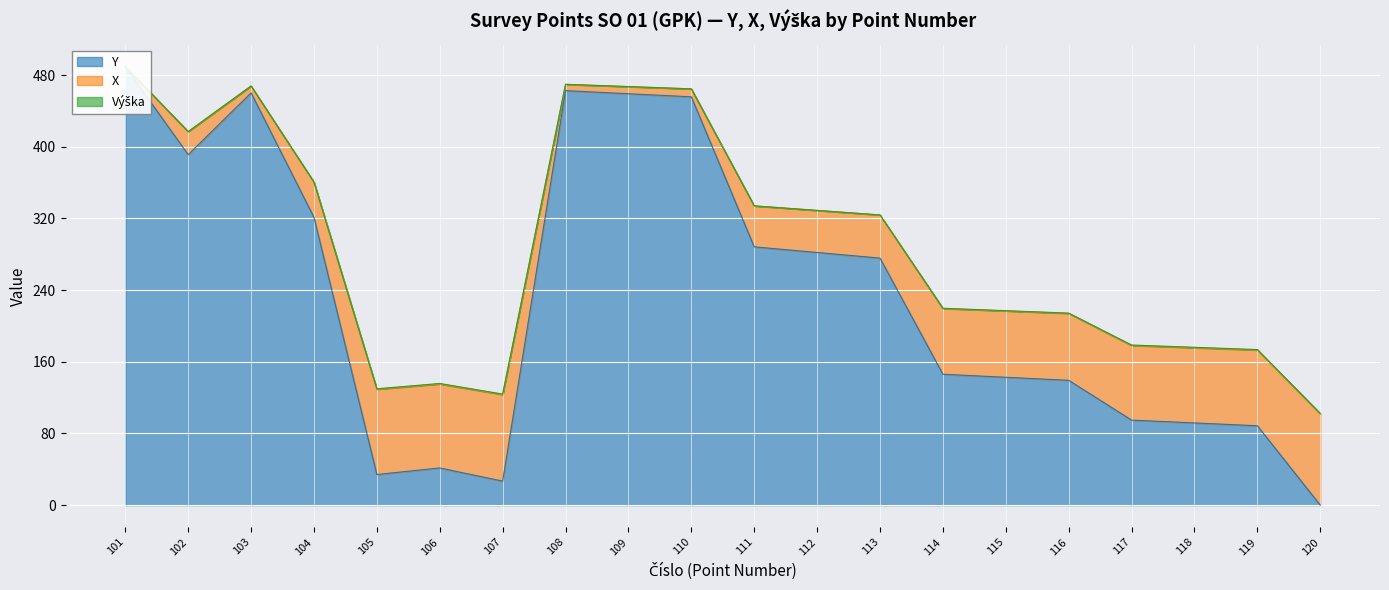

What is the spread (max minus min) of values at 109?

8.0